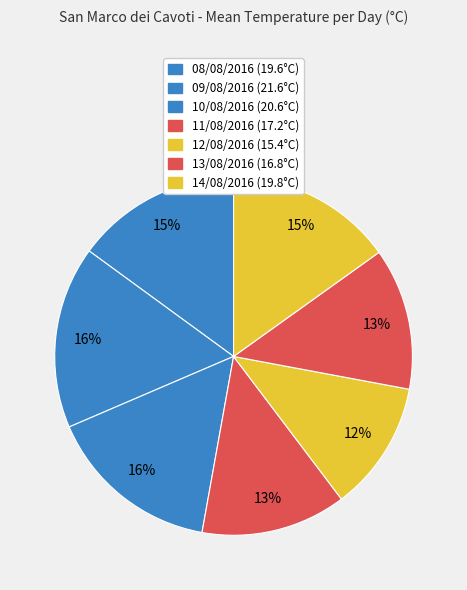

Which slice is the smallest?

12/08/2016